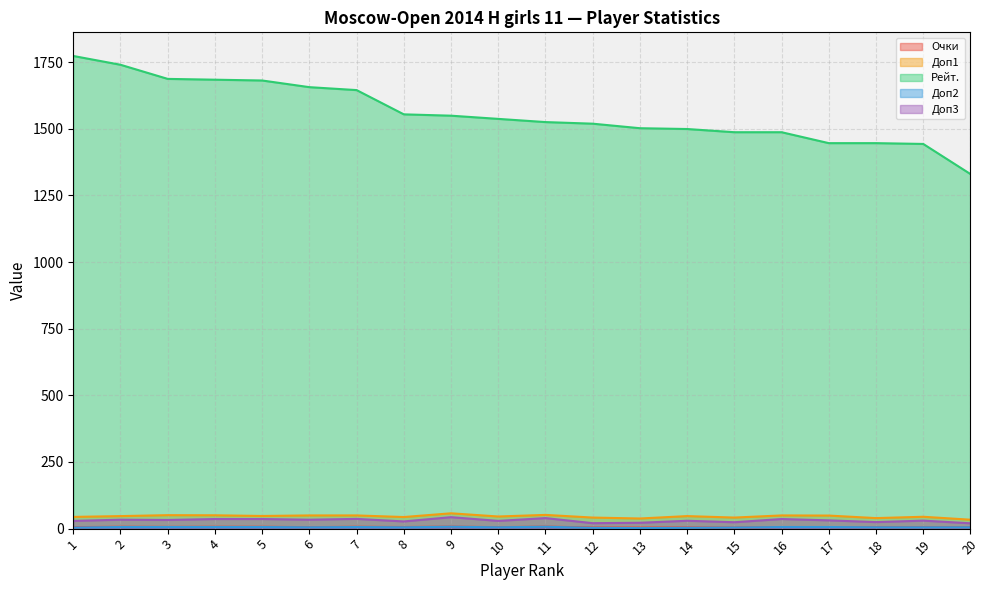

What is the value of the Рейт. point at the 5th from the left?

1681.0